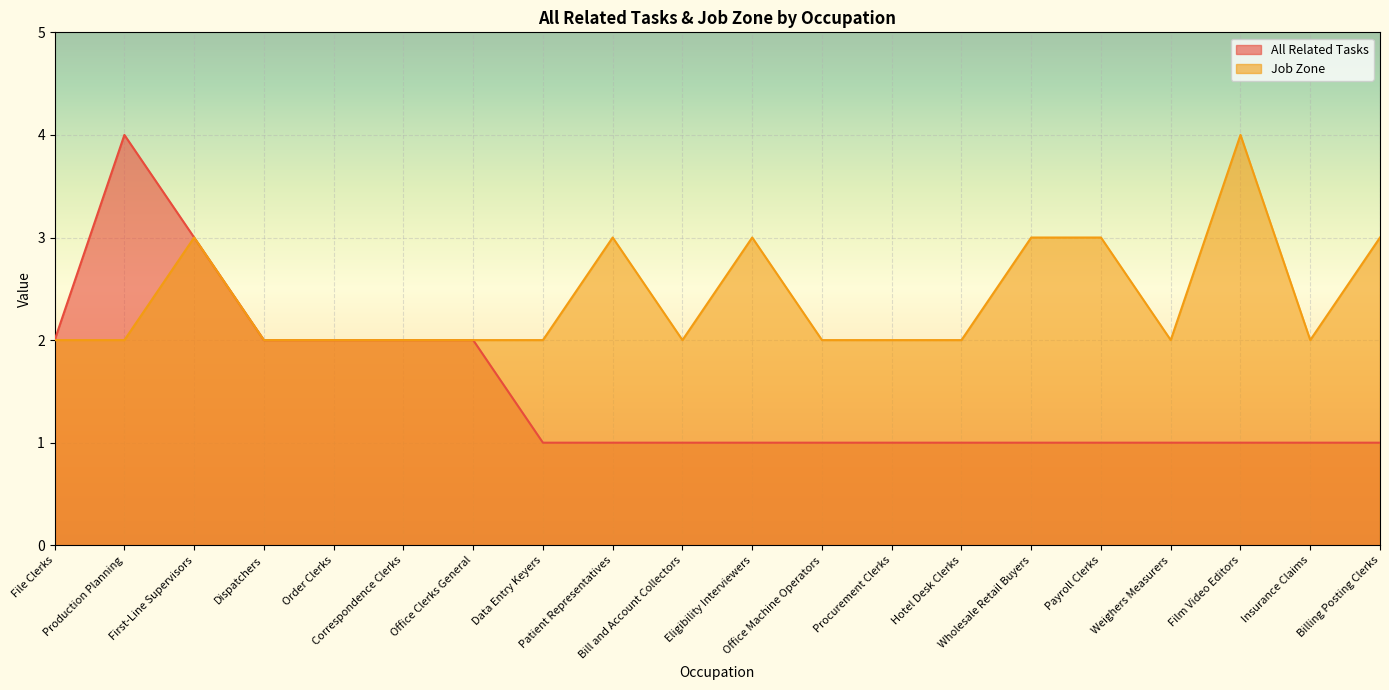

Which series has the largest range (max minus min)?

All Related Tasks